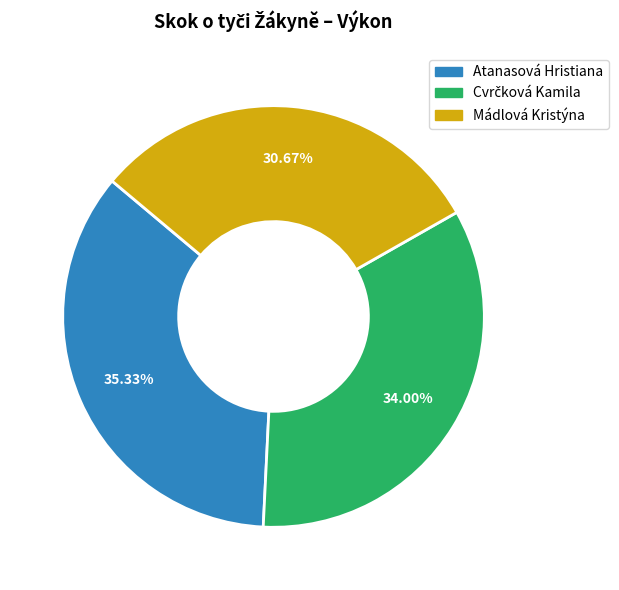

Is there any slice that represents more than half of the pie?

No